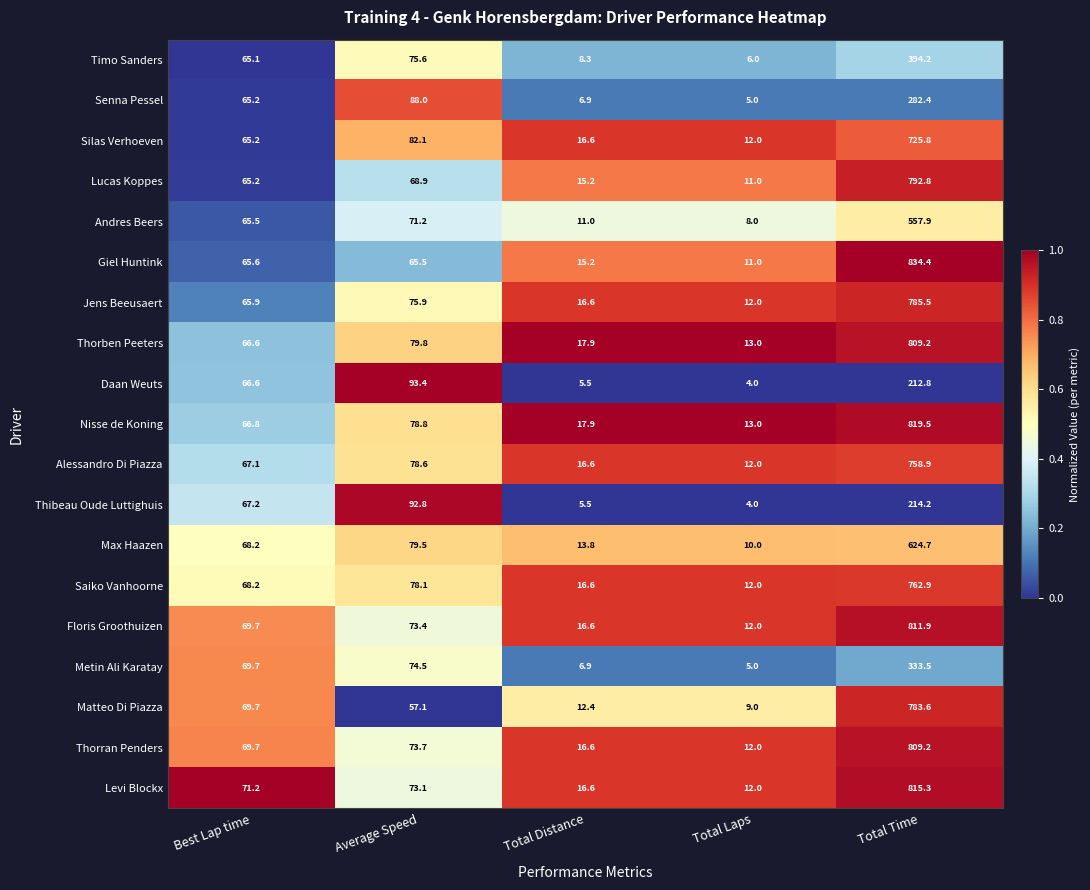

What is the difference between the second highest and second lowest values in the Saiko Vanhoorne series?

61.5